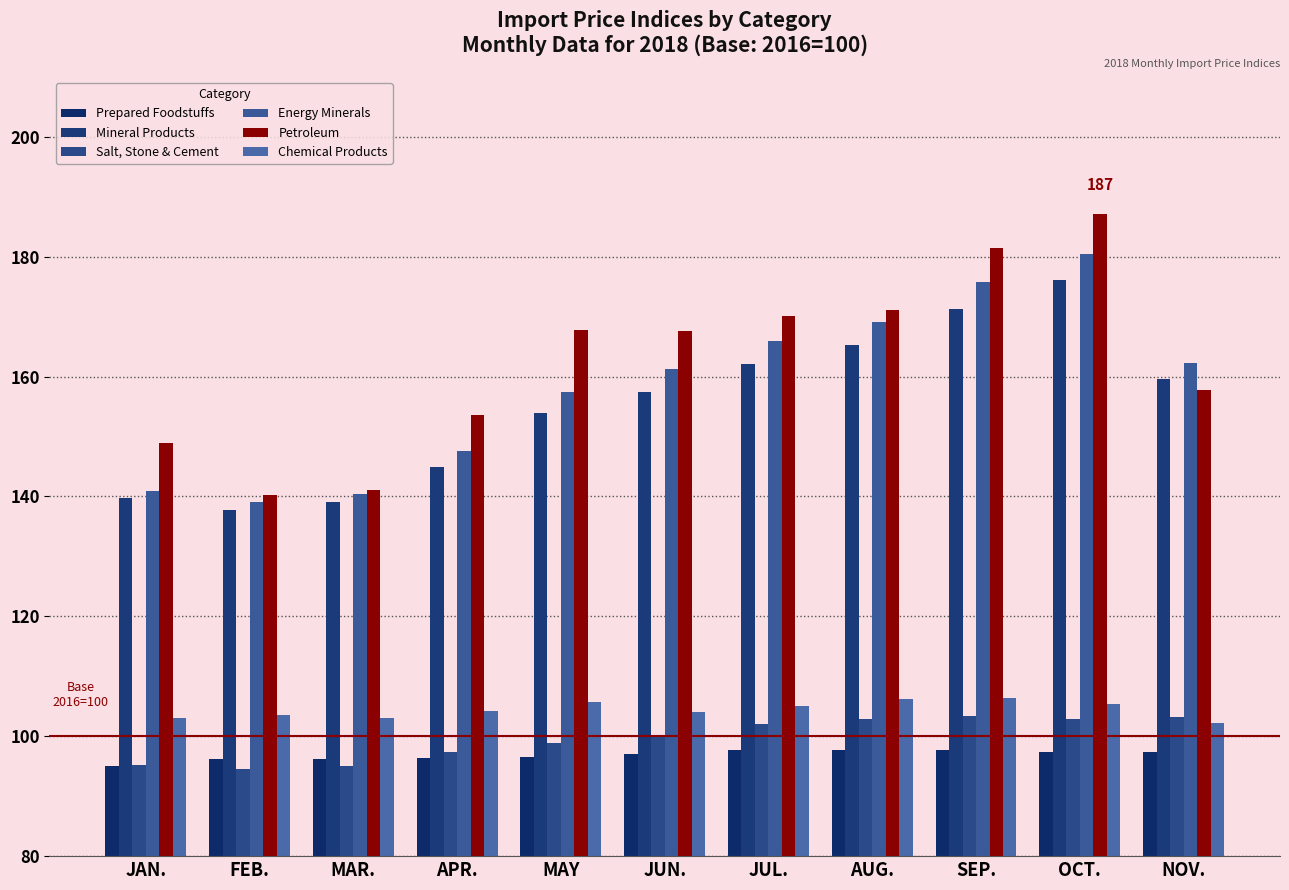

Which series has the largest total across all categories?

Petroleum